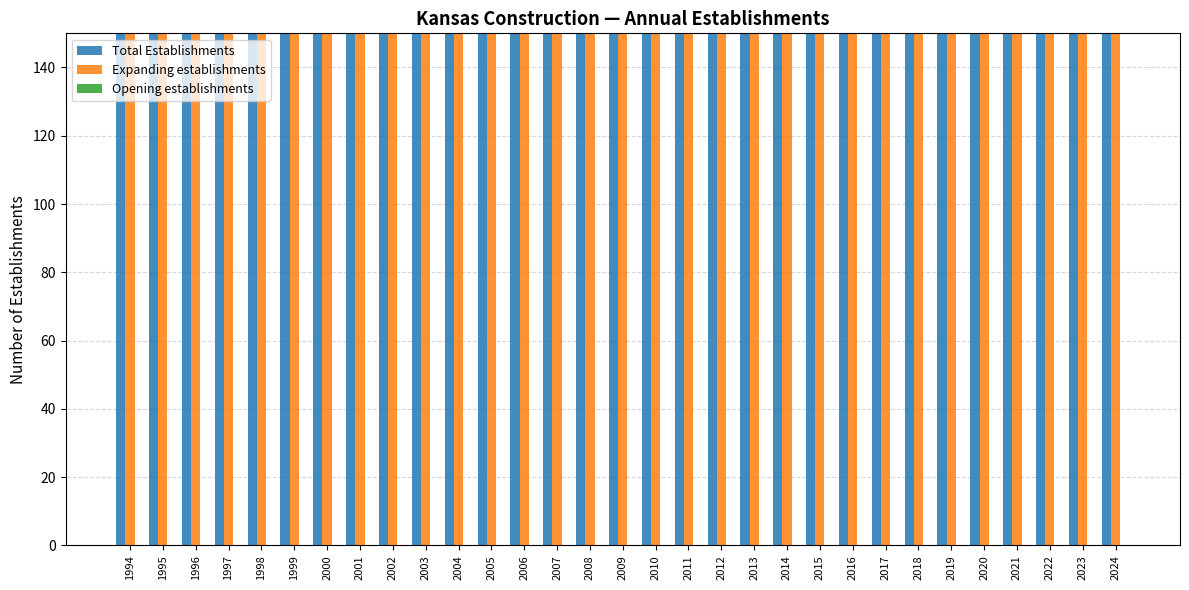

Which series has the largest range (max minus min)?

Total Establishments